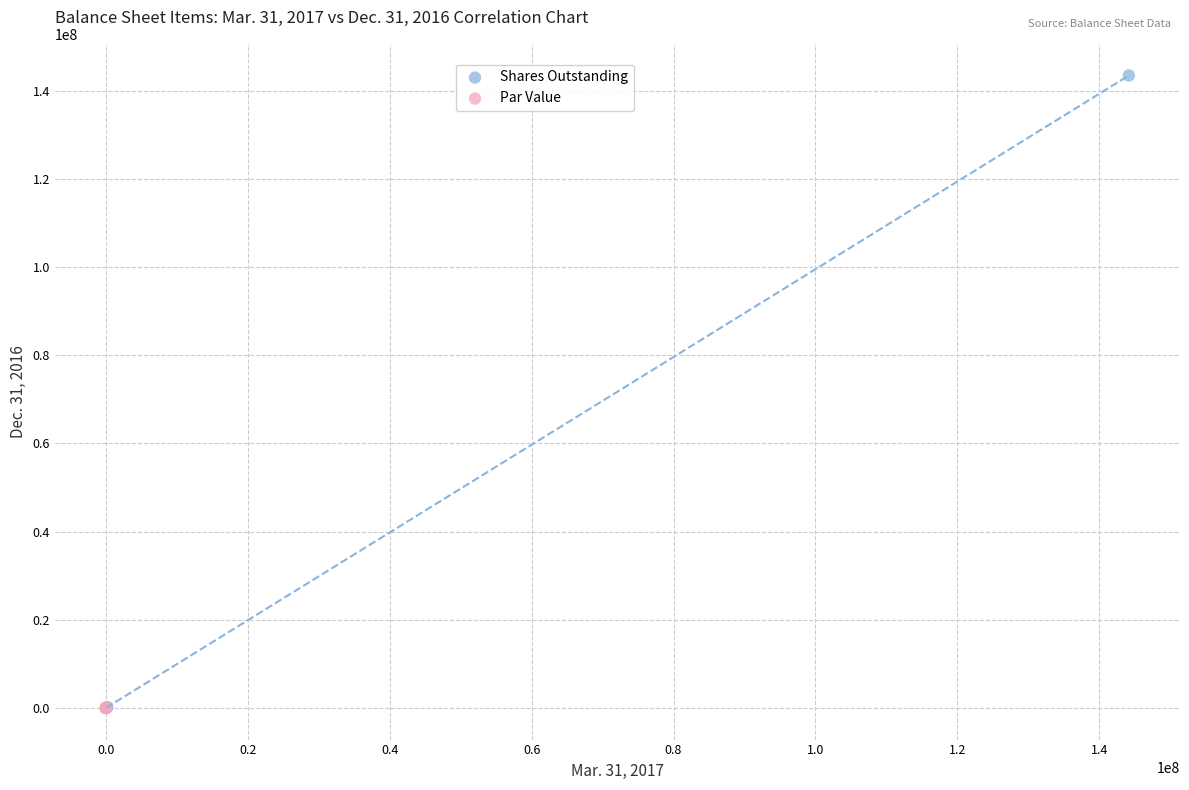

Which series reaches the maximum Y coordinate?

Shares Outstanding